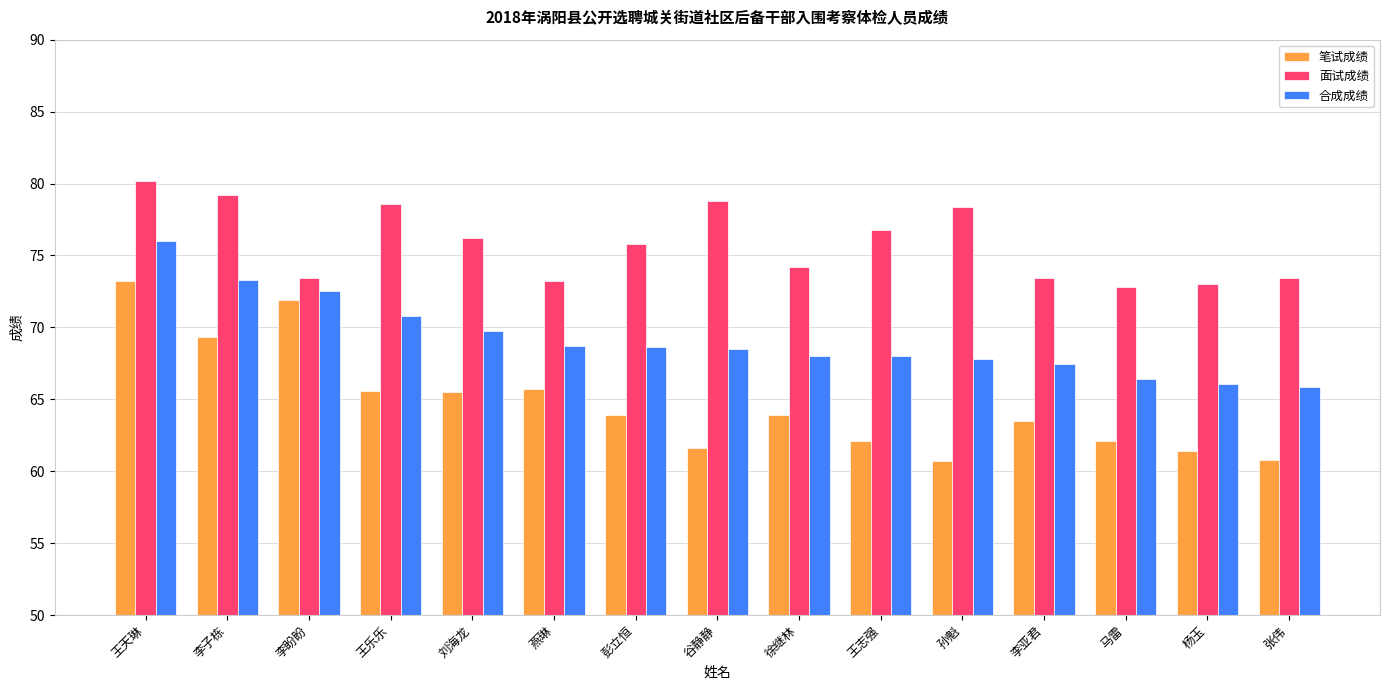

Which series has the widest spread of values?

笔试成绩